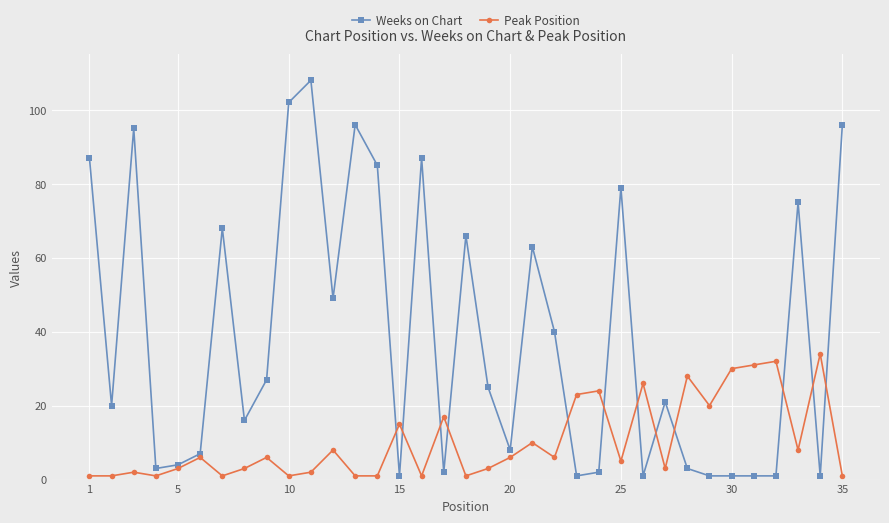

List the series in order of their peak value, lowest first.

Peak Position, Weeks on Chart